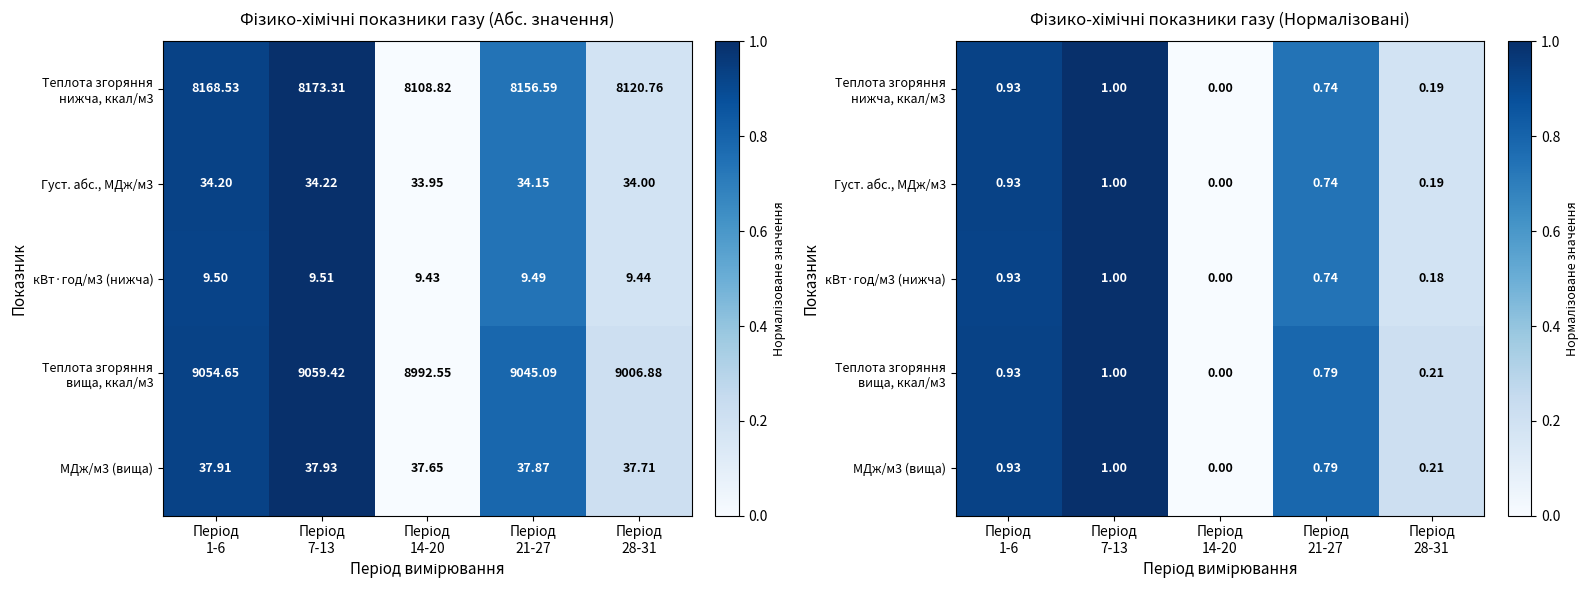

How many data points does each series have?

5